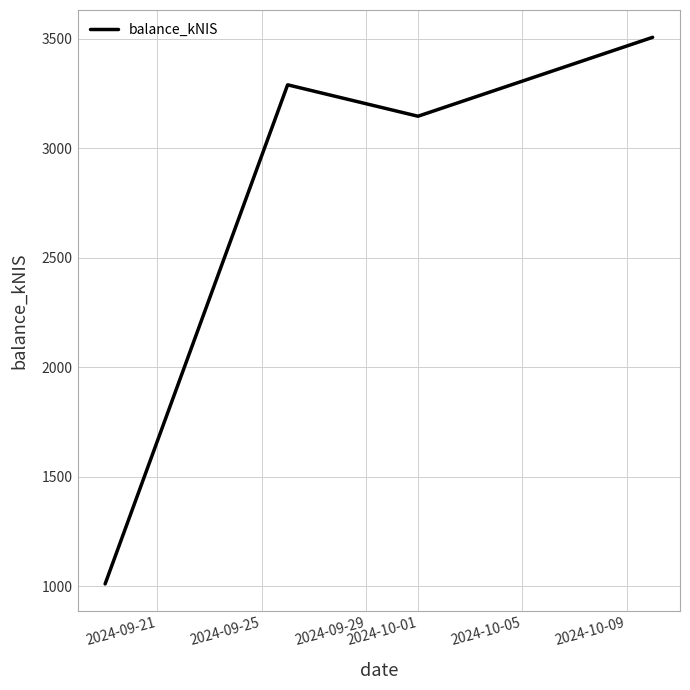

What is the greatest value displayed?

3506.7